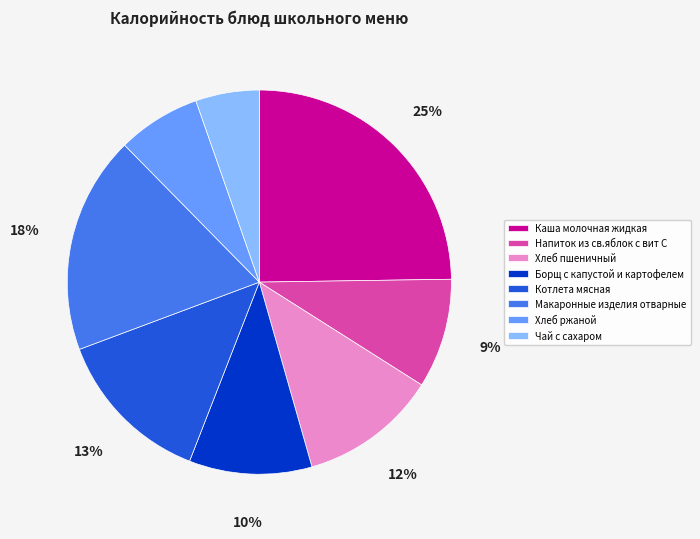

Which category has the smallest portion of the pie?

Чай с сахаром